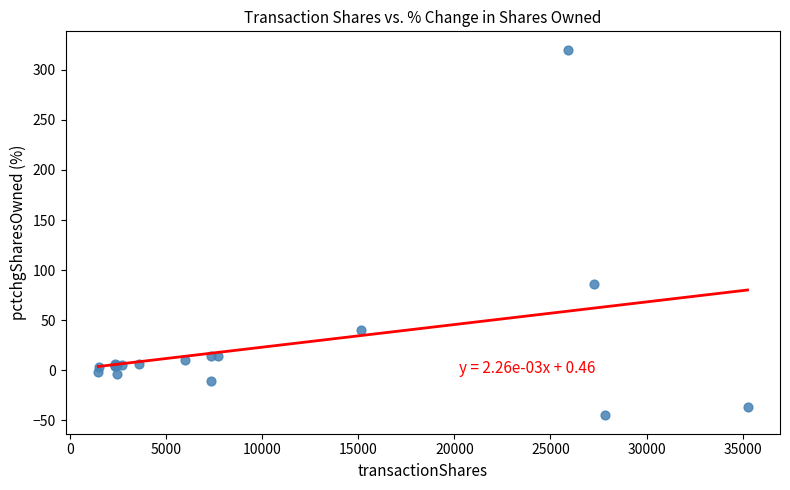

What Y value in the scatter plot is closest to 137?

86